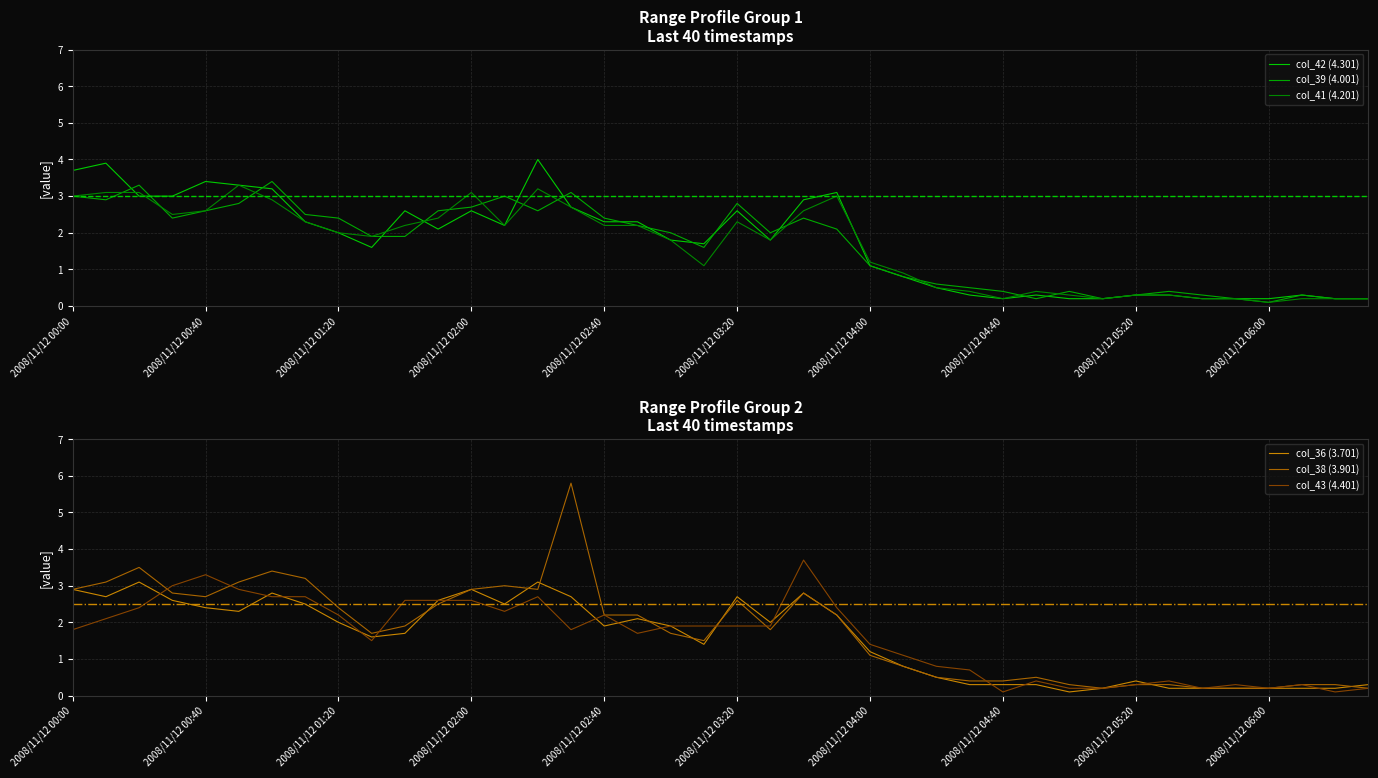

Is it true that col_36 (3.701) equals 2.4 at 2008/11/12 00:40?

True